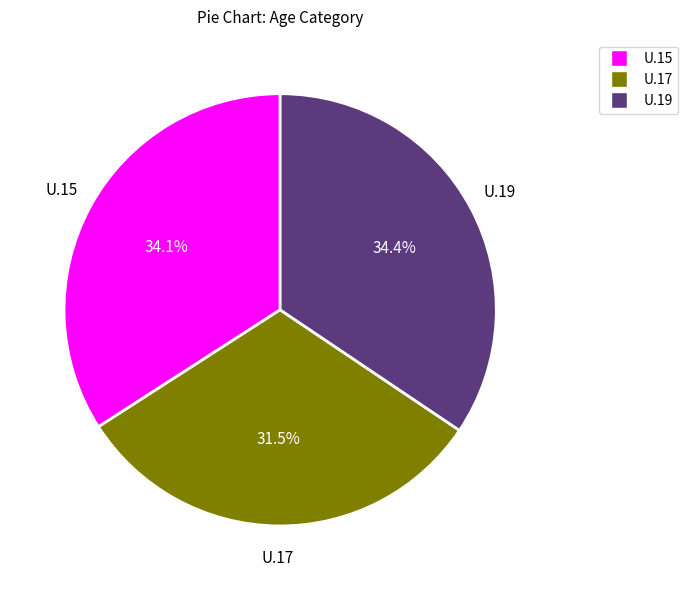

How much of the chart is everything except U.17?

68.5%